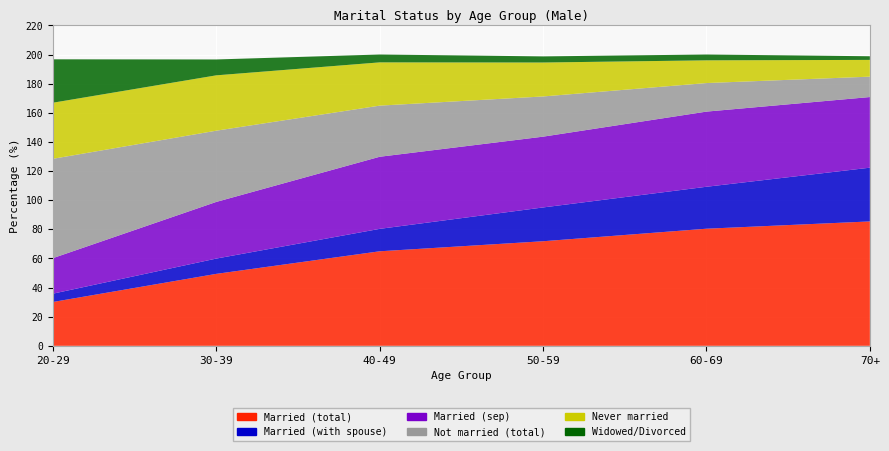

Reading right to left, extract all data points from this chart.

Married (total): 70+=85.4	60-69=80.4	50-59=71.8	40-49=64.9	30-39=49.4	20-29=30.1
Married (with spouse): 70+=36.9	60-69=28.8	50-59=23.2	40-49=15.4	30-39=10.5	20-29=5.7
Married (sep): 70+=48.5	60-69=51.6	50-59=48.6	40-49=49.5	30-39=38.9	20-29=24.4
Not married (total): 70+=14.0	60-69=19.6	50-59=27.6	40-49=35.1	30-39=48.9	20-29=68.2
Never married: 70+=11.5	60-69=15.6	50-59=23.3	40-49=29.7	30-39=38.0	20-29=38.5
Widowed/Divorced: 70+=2.5	60-69=4.0	50-59=4.2	40-49=5.4	30-39=10.9	20-29=29.8